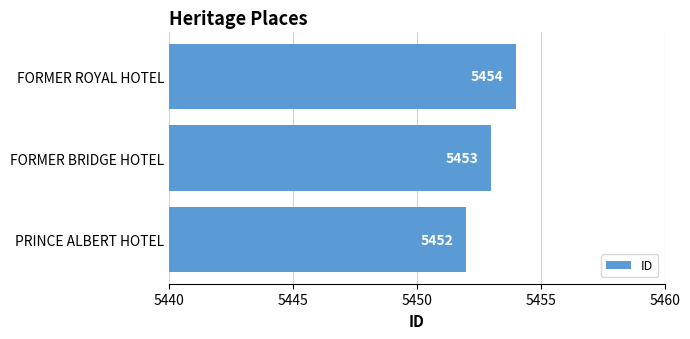

True or false: the data shows 5453 at FORMER BRIDGE HOTEL.

True